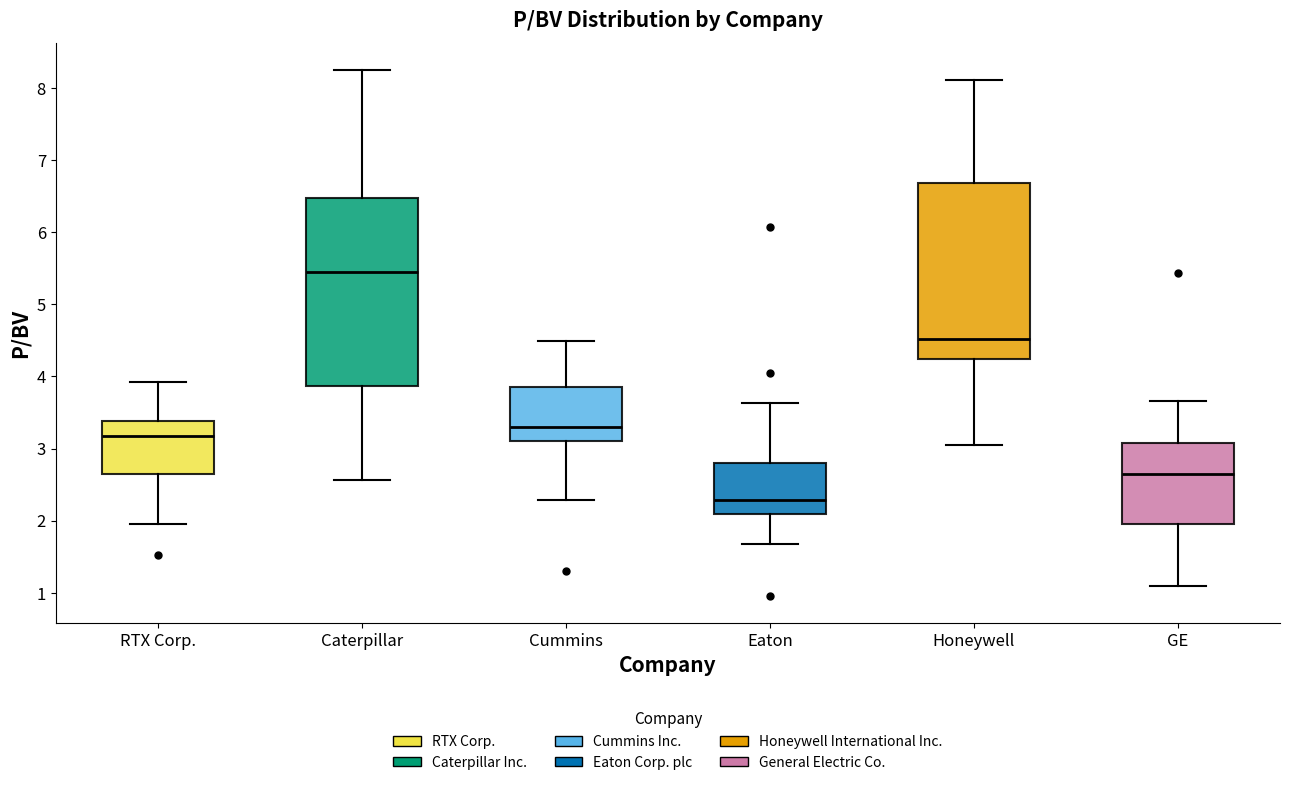

Where does the upper whisker of the box for GE end on the y-axis? The values are not printed on the chart, so give them approximately, as read against the axis.

3.7